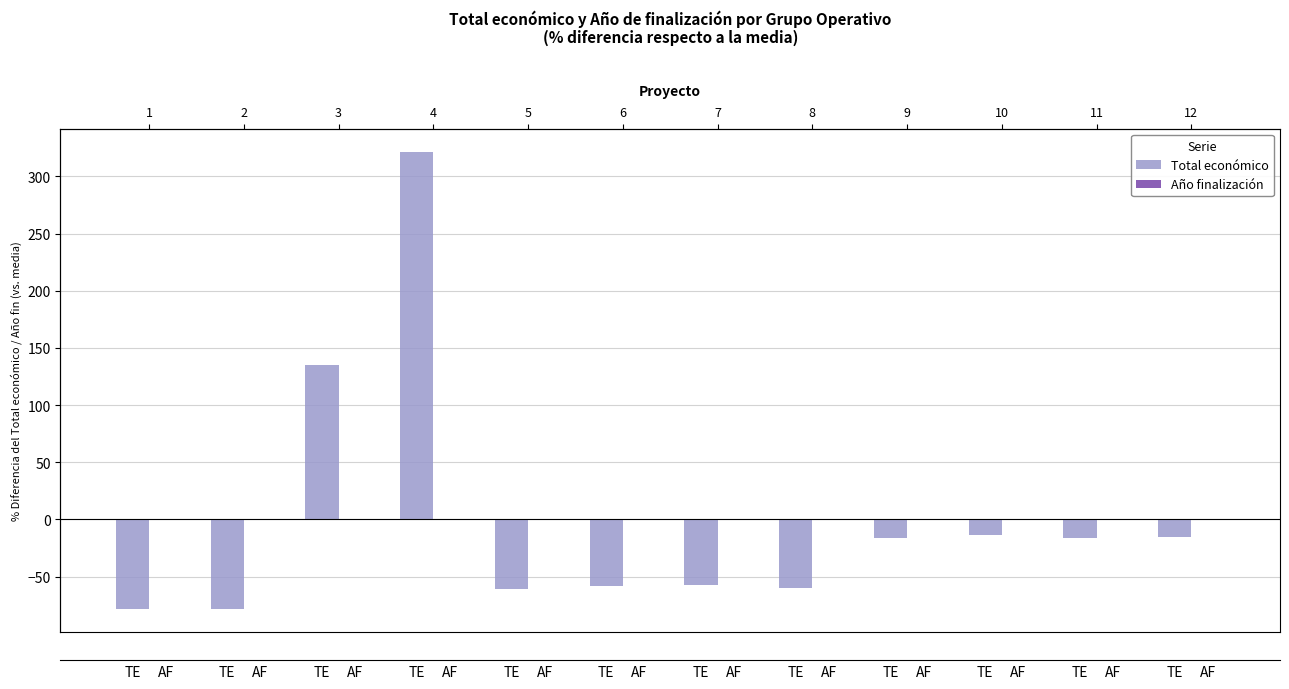

Reading right to left, transcribe all the data shown in this chart.

Total económico: -15.3	-16.4	-13.5	-16.7	-60.0	-57.7	-58.2	-61.2	321.7	134.9	-78.8	-78.8
Año finalización: 0.1	0.1	0.0	0.0	-0.1	-0.1	-0.1	-0.1	0.1	-0.0	0.0	0.0